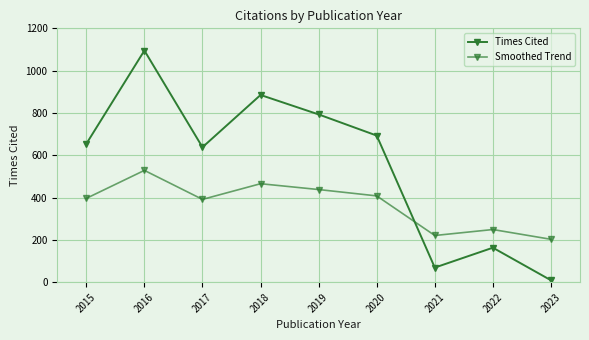

Rank the series at 2018 from lowest to highest value.

Smoothed Trend, Times Cited